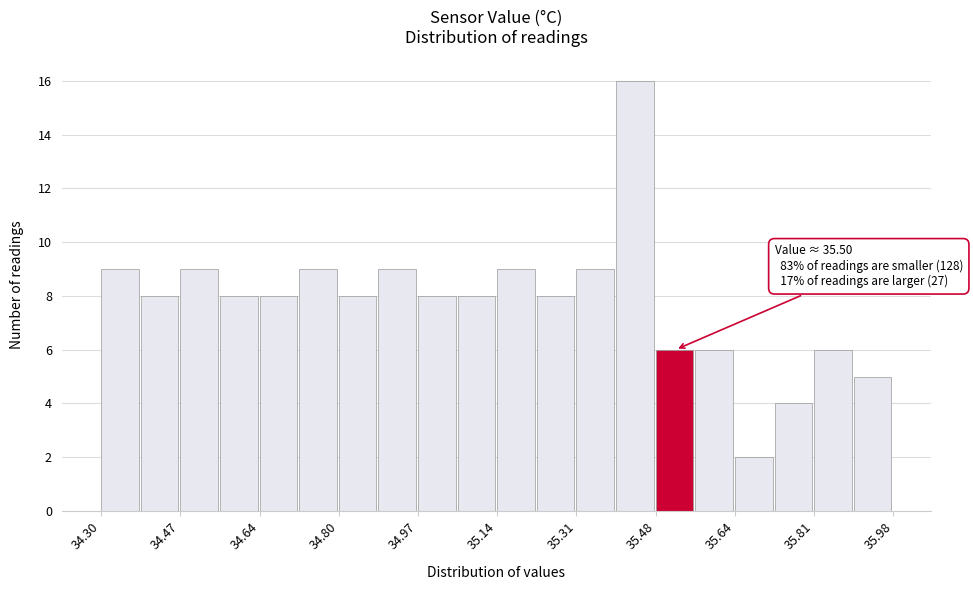

Over which range of the x-axis is the bar tallest?

35.392 to 35.476